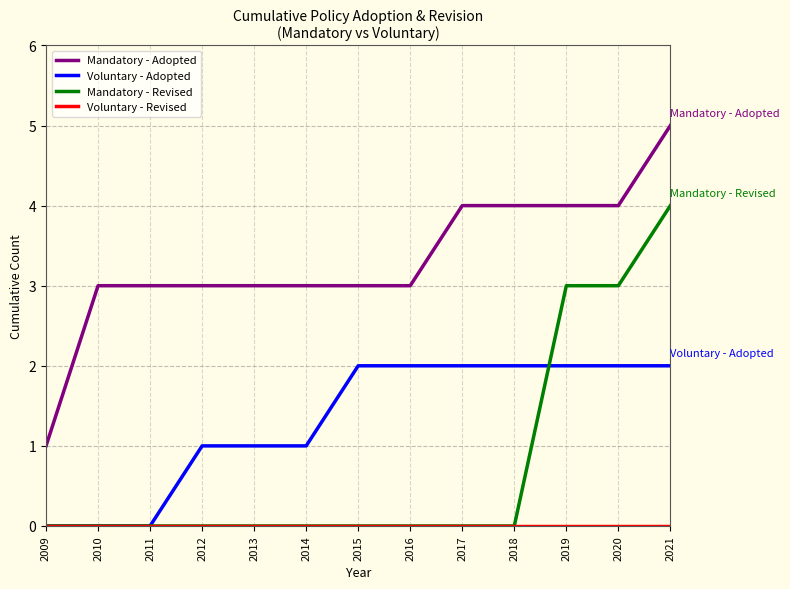

True or false: Voluntary - Adopted and Mandatory - Adopted cross at least once.

False